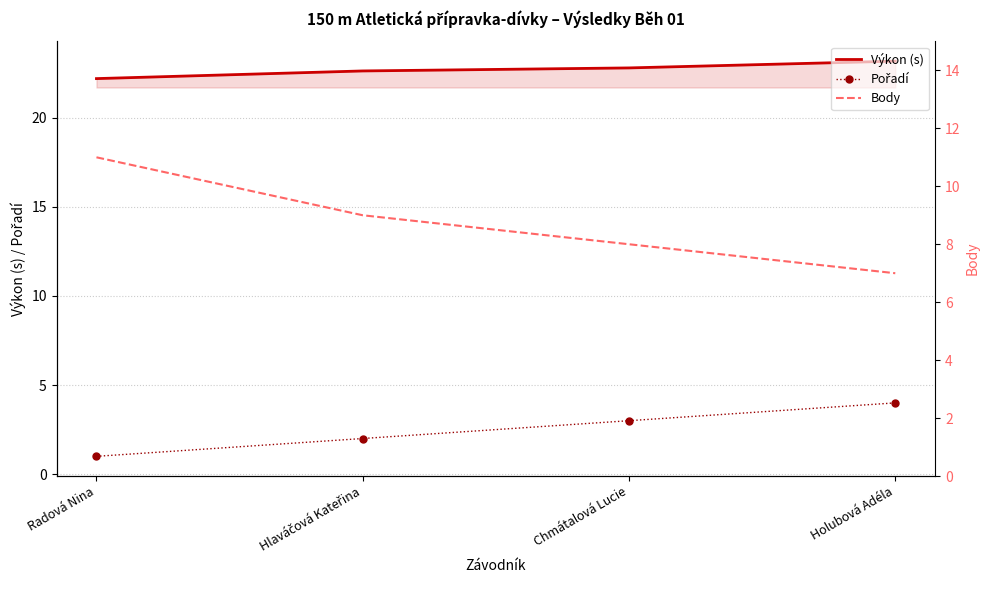

True or false: Pořadí and Body intersect in this chart.

False